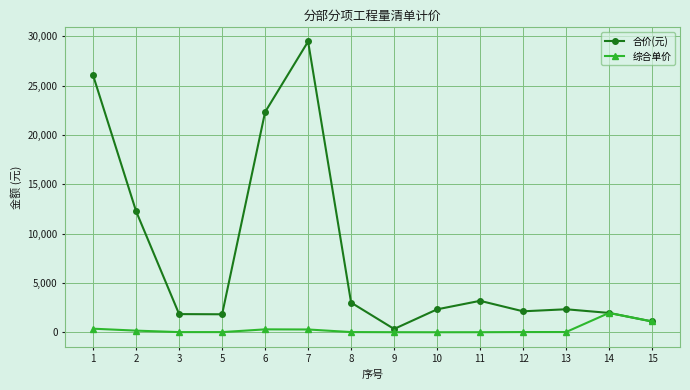

Which series has the widest spread of values?

合价(元)